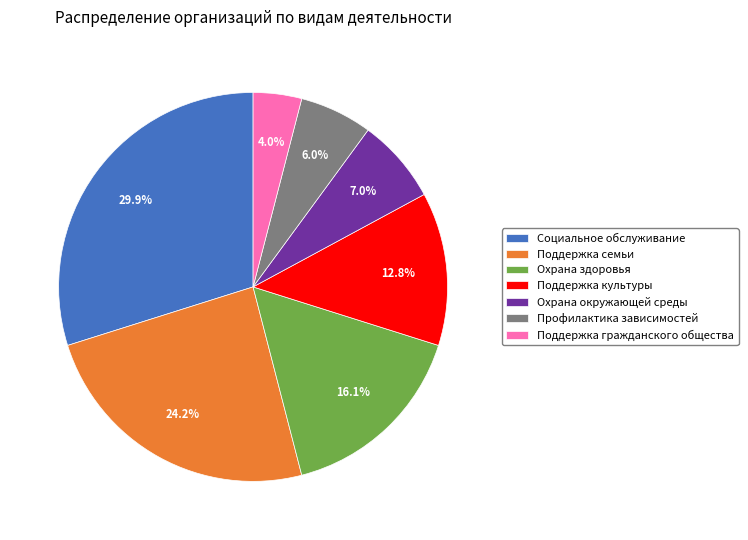

To the nearest percent, what portion does Поддержка гражданского общества represent?

4%